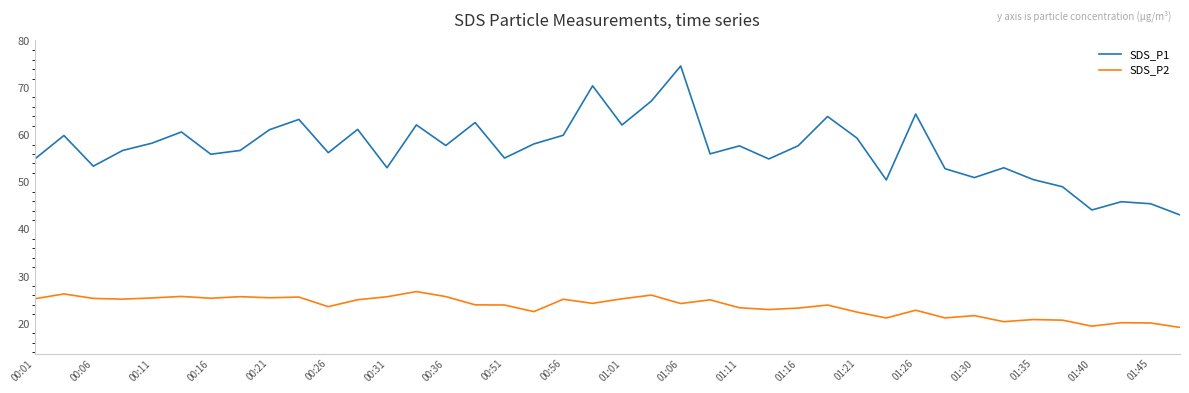

What is the minimum value for SDS_P2?

19.2